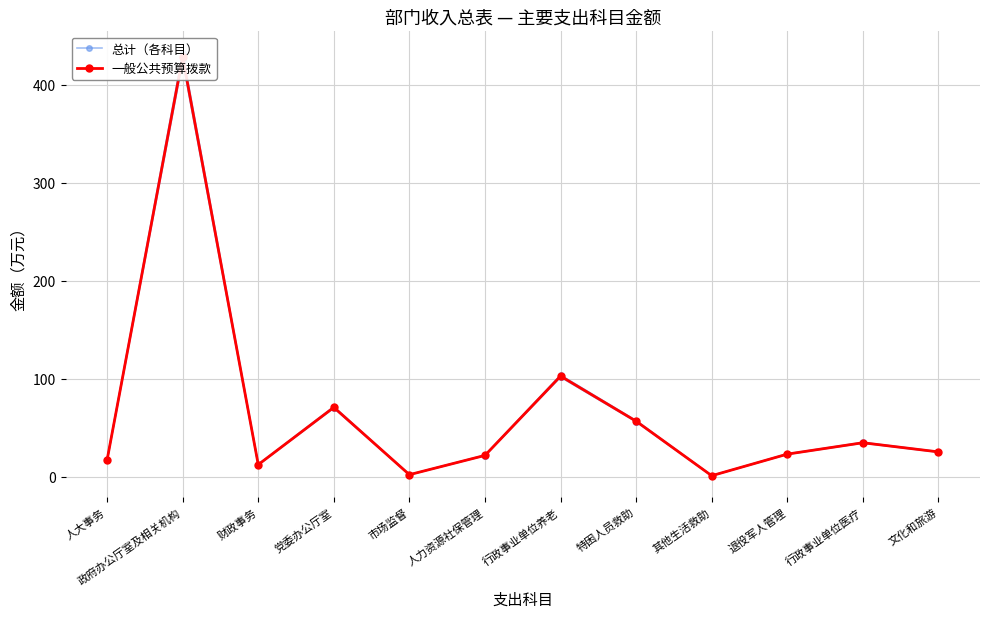

Is it true that 一般公共预算拨款 equals 37.6 at 人力资源社保管理?

False